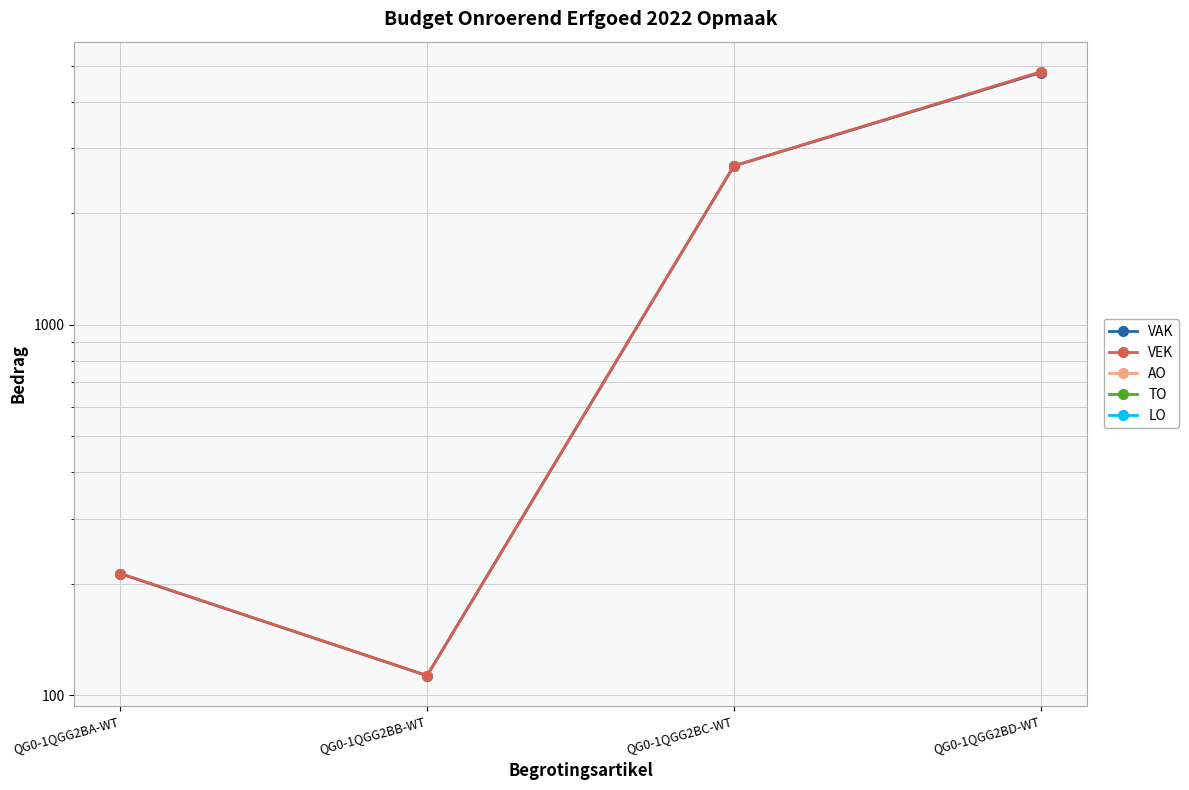

True or false: AO and TO cross at least once.

False